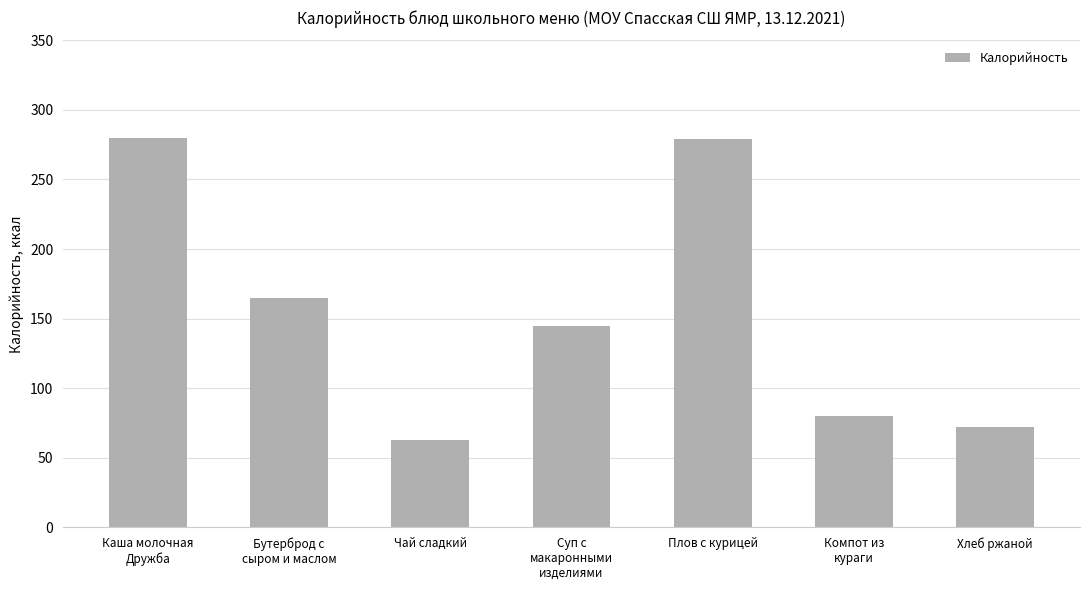

What is the difference between the second highest and second lowest values?

206.8